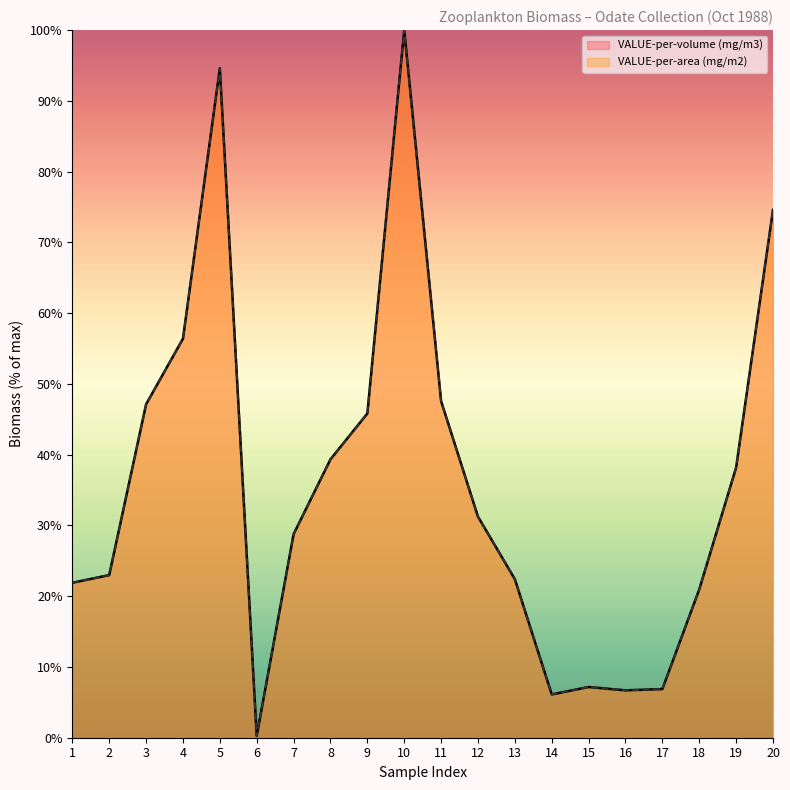

What is the total value across all series at 7?

57.5